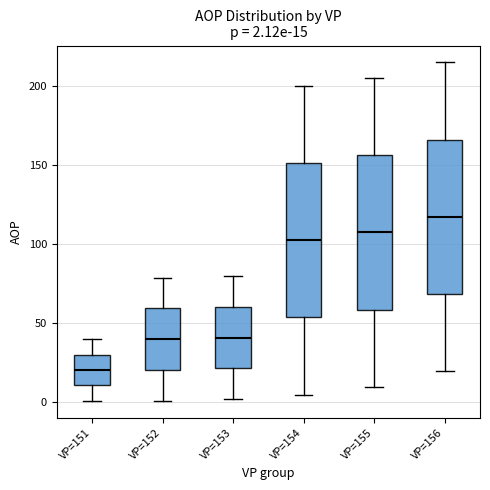

Which box's median line is the highest?

VP=156